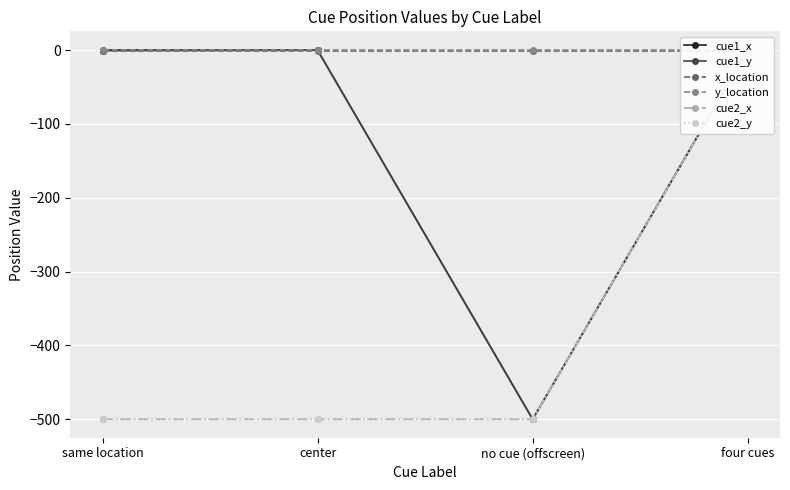

What is the total value across all series at same location?

-1000.0